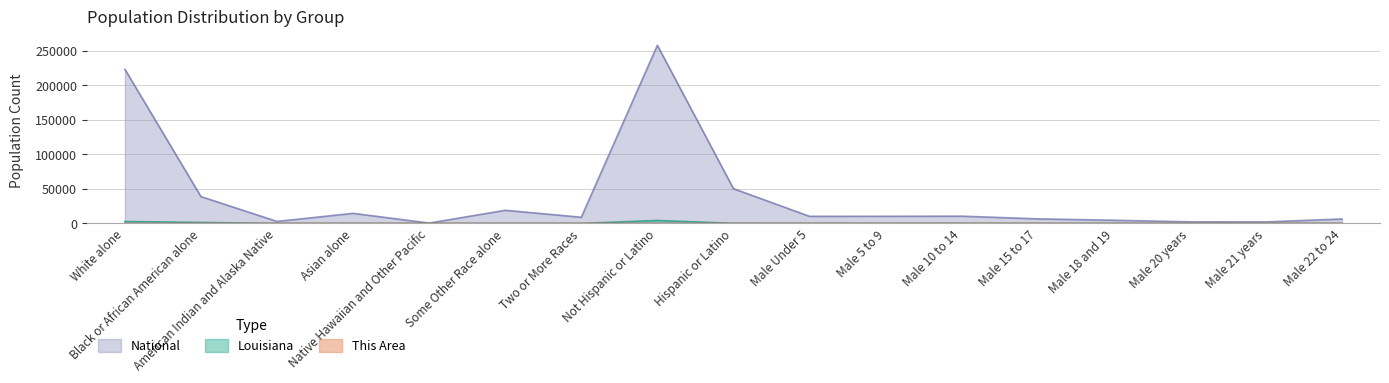

Reading left to right, transcribe all the data shown in this chart.

This Area: 7.6	2.7	0.2	0.1	0.0	0.1	0.1	10.7	0.1	0.3	0.3	0.3	0.2	0.1	0.1	0.1	0.3
Louisiana: 2836.2	1452.4	30.6	70.1	2.0	69.2	72.9	4340.8	192.6	160.1	156.4	156.9	97.4	68.3	33.8	33.7	101.8
National: 223553.3	38929.3	2932.2	14674.3	540.0	19107.4	9009.1	258267.9	50477.6	10319.4	10389.6	10579.9	6656.2	4647.5	2308.3	2223.2	6482.7